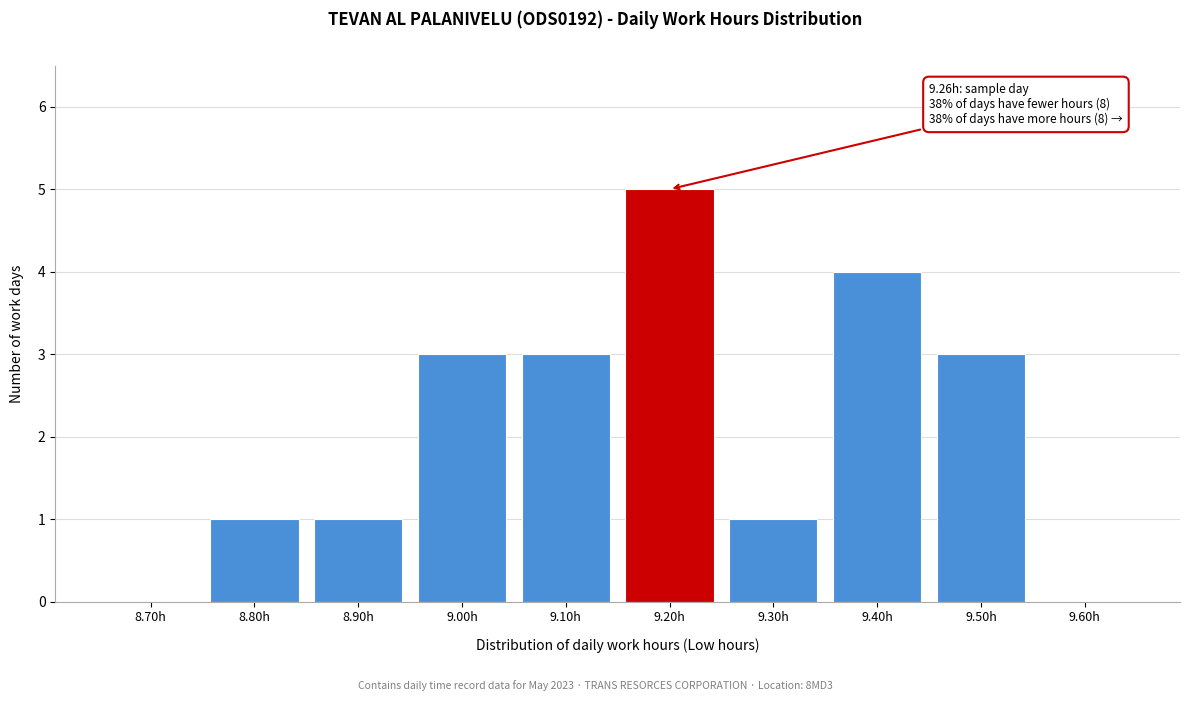

Reading left to right, transcribe all the data shown in this chart.

8.70h=0	8.80h=1	8.90h=1	9.00h=3	9.10h=3	9.20h=5	9.30h=1	9.40h=4	9.50h=3	9.60h=0